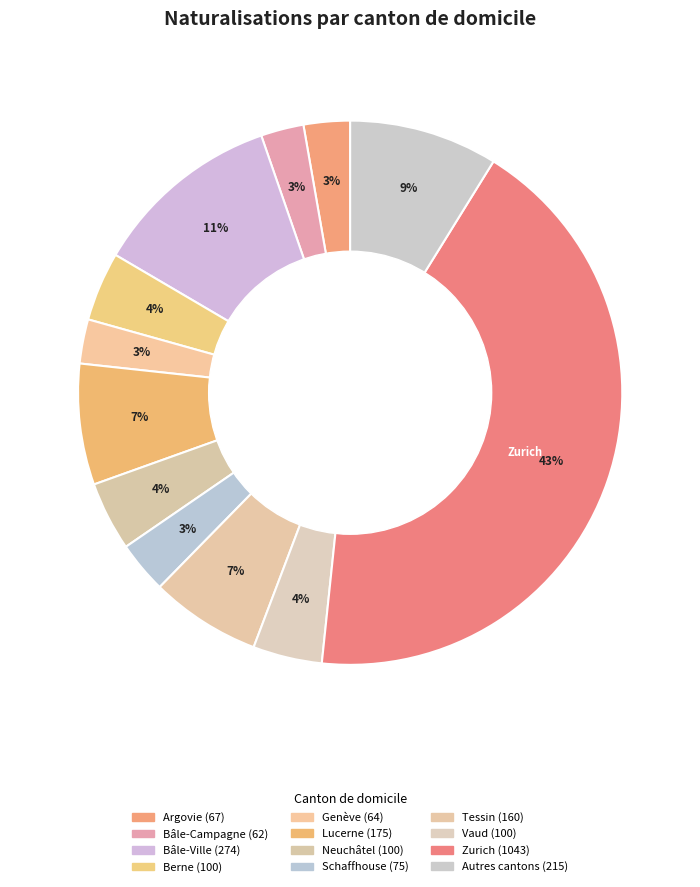

Count the number of slices in the pie.

12